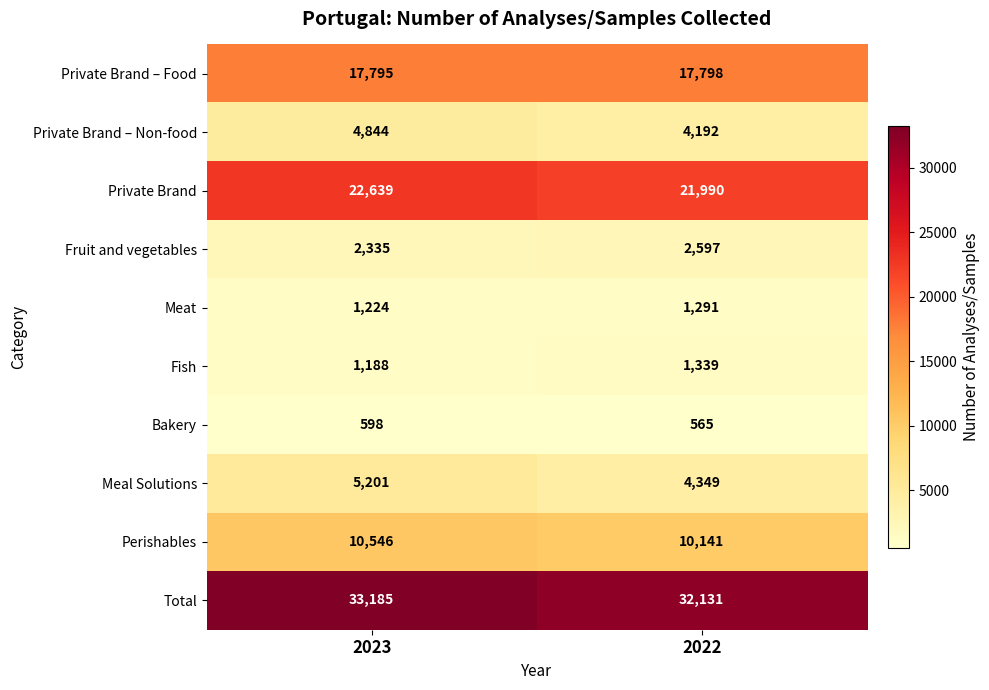

Is it true that Private Brand – Non-food equals 4192 at 2022?

True